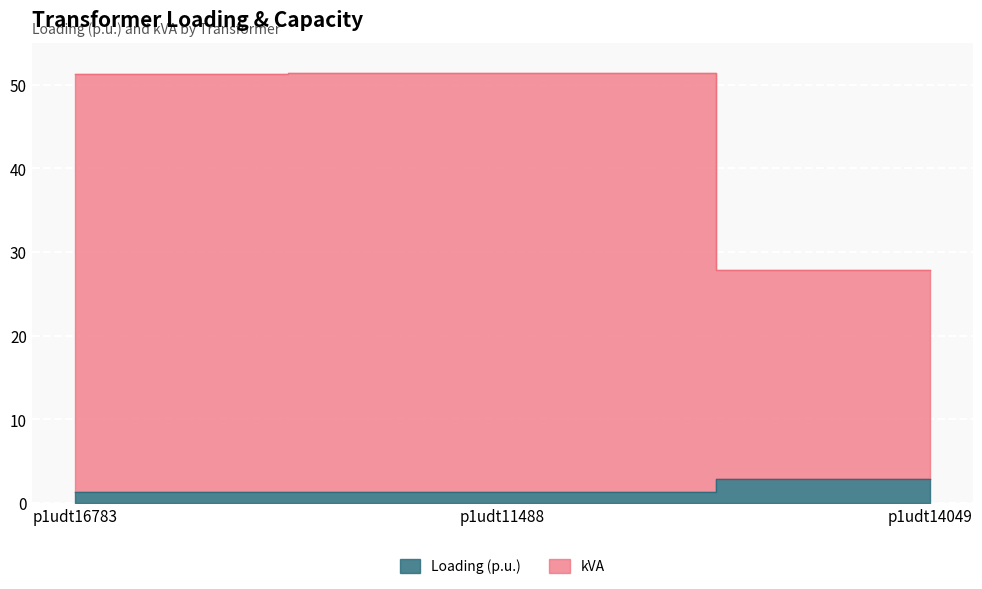

Reading left to right, extract all data points from this chart.

Loading (p.u.): p1udt16783=1.3	p1udt11488=1.4	p1udt14049=2.9
kVA: p1udt16783=51.3	p1udt11488=51.4	p1udt14049=27.9